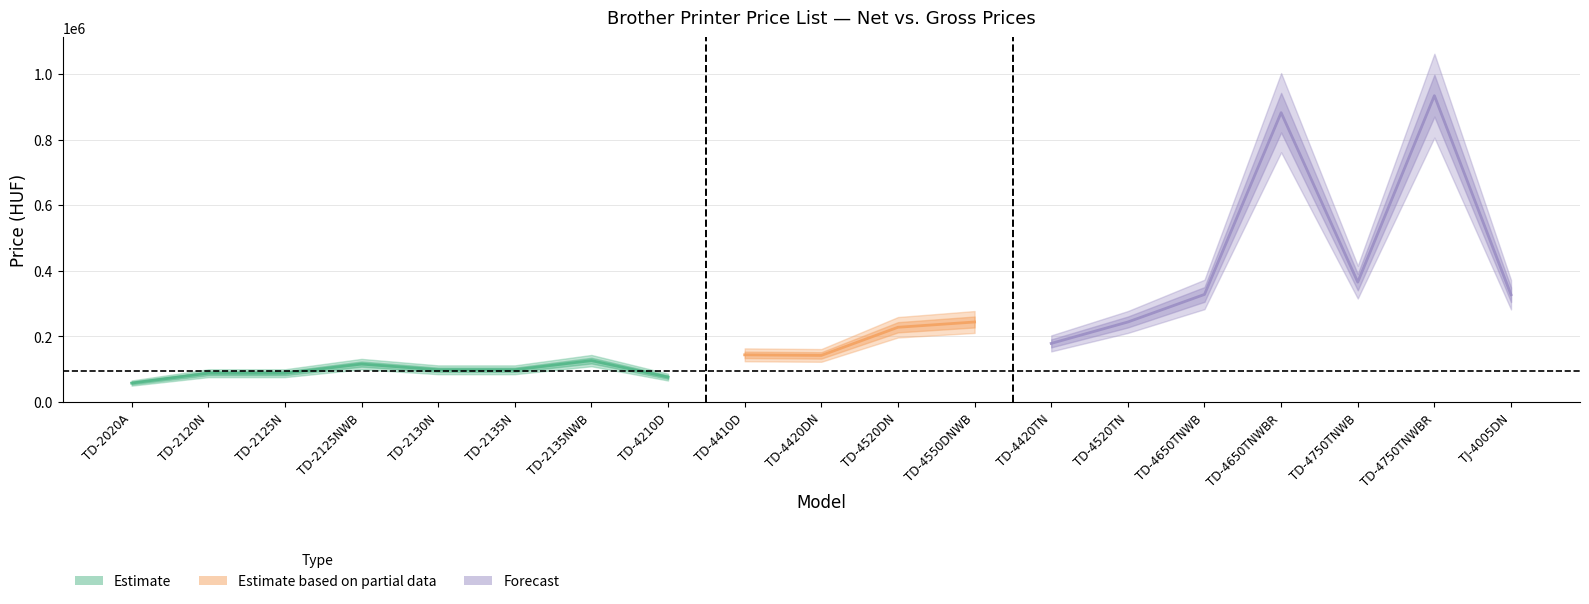

List the labels in order of Brutto value, largest first.

TD-4750TNWBR, TD-4650TNWBR, TD-4750TNWB, TD-4650TNWB, TJ-4005DN, TD-4550DNWB, TD-4520TN, TD-4520DN, TD-4420TN, TD-4410D, TD-4420DN, TD-2135NWB, TD-2125NWB, TD-2130N, TD-2135N, TD-2120N, TD-2125N, TD-4210D, TD-2020A